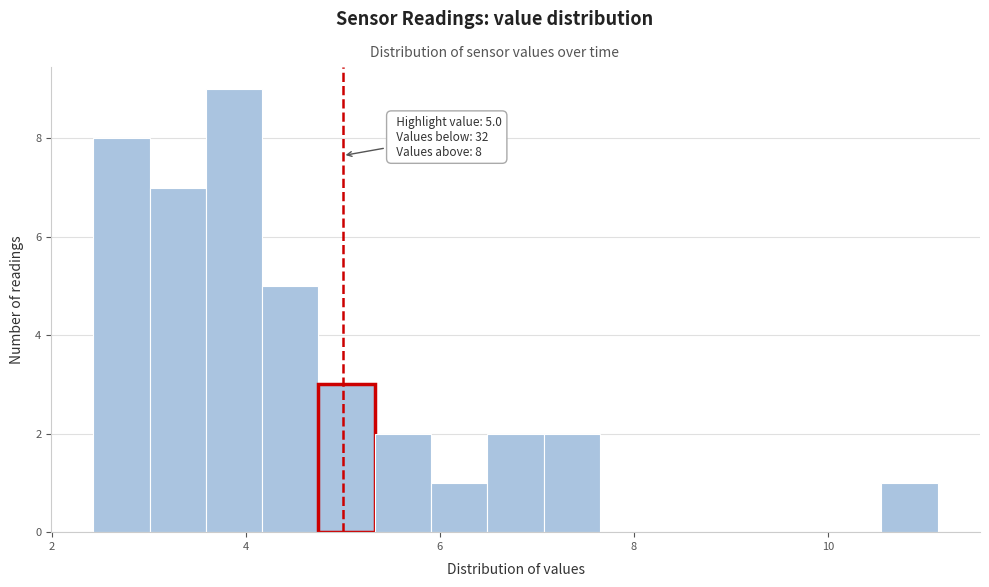

Read against the x-axis, roughly where is the centre of the tallest bar?

3.8